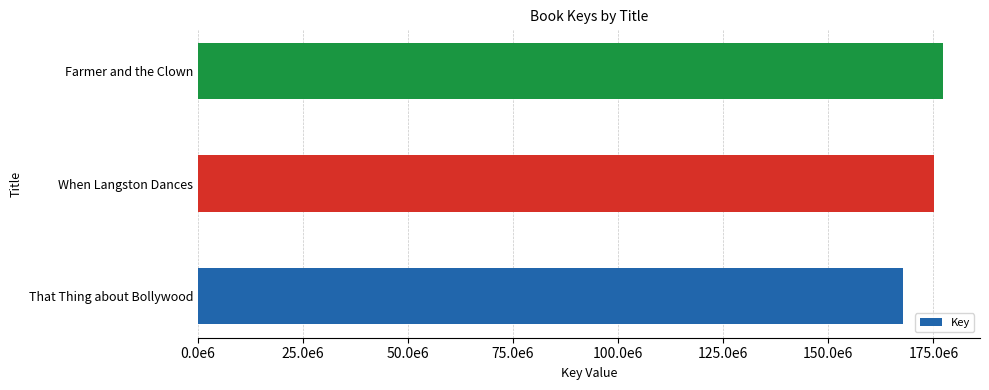

List the labels in order of value, smallest first.

That Thing about Bollywood, When Langston Dances, Farmer and the Clown